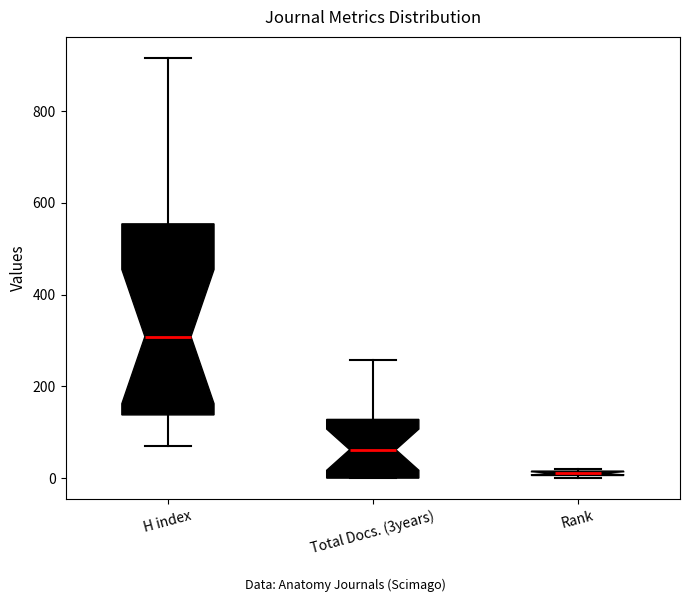

Where is the upper edge of the box for H index on the y-axis? The values are not printed on the chart, so give them approximately, as read against the axis.

560